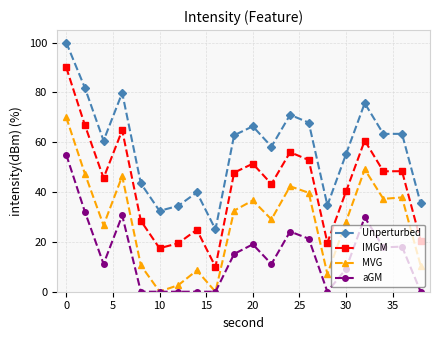

Which series has the widest spread of values?

IMGM